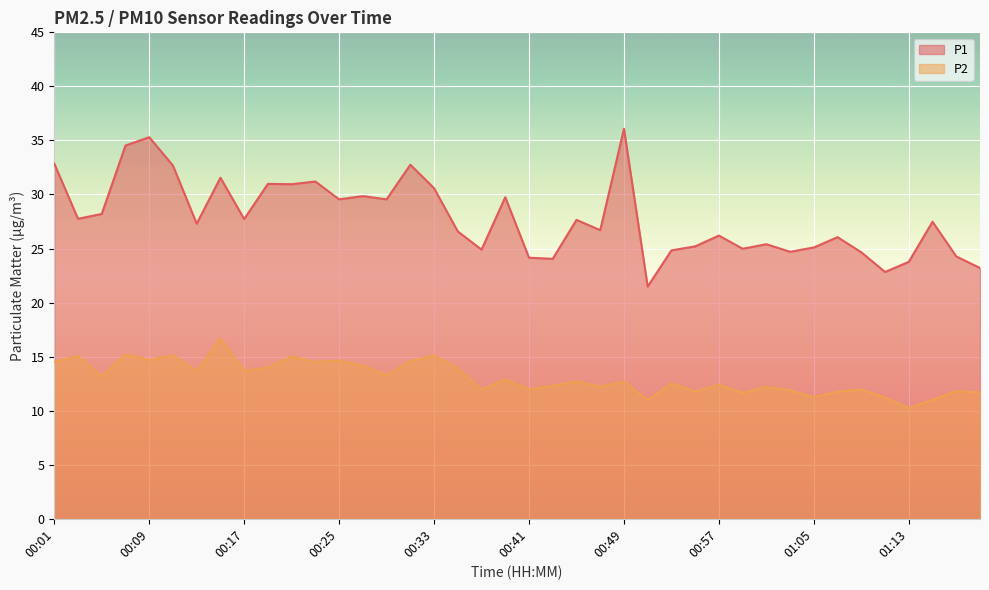

Reading right to left, what are all the values shown in this chart?

P1: 23.2	24.3	27.5	23.8	22.8	24.6	26.1	25.1	24.7	25.4	25.0	26.2	25.2	24.8	21.5	36.1	26.7	27.6	24.1	24.1	29.8	24.9	26.6	30.6	32.8	29.6	29.9	29.6	31.2	30.9	31.0	27.7	31.6	27.3	32.7	35.3	34.5	28.2	27.8	32.9
P2: 11.7	11.8	11.0	10.2	11.2	11.9	11.8	11.2	11.9	12.2	11.7	12.4	11.8	12.5	11.0	12.7	12.2	12.7	12.3	12.0	12.9	11.9	13.9	15.1	14.6	13.3	14.2	14.6	14.5	15.0	14.0	13.7	16.6	13.7	15.1	14.7	15.2	13.2	15.1	14.5